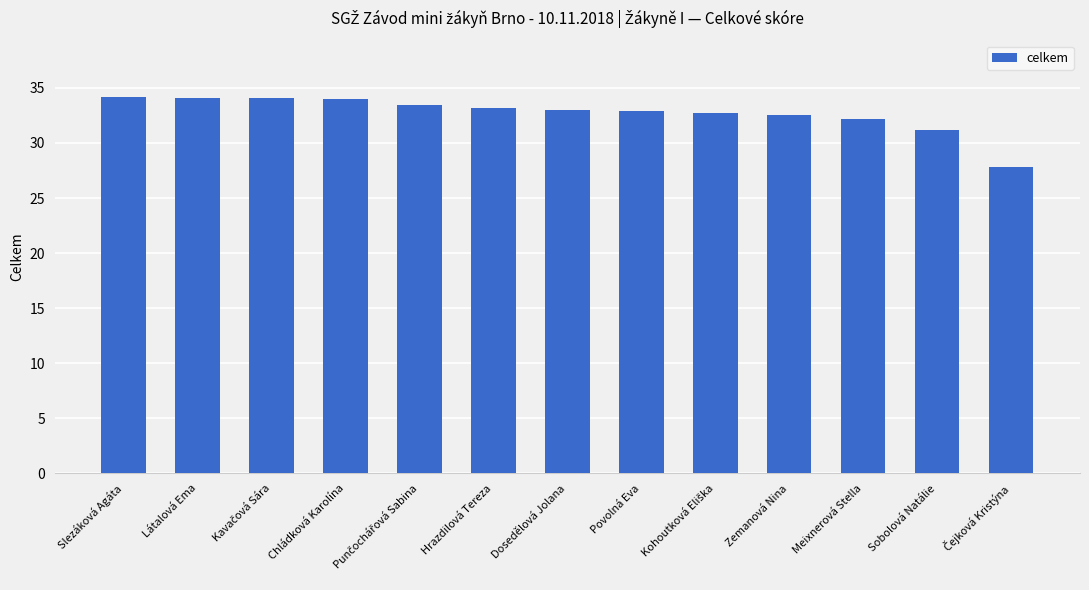

Does the chart contain any negative values?

No